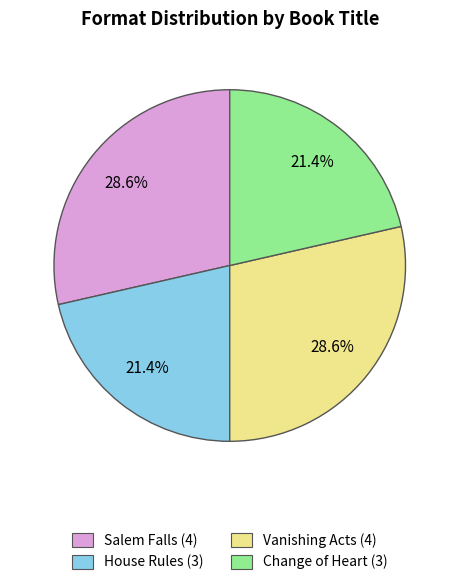

Is it true that Vanishing Acts is 41% of the pie?

False